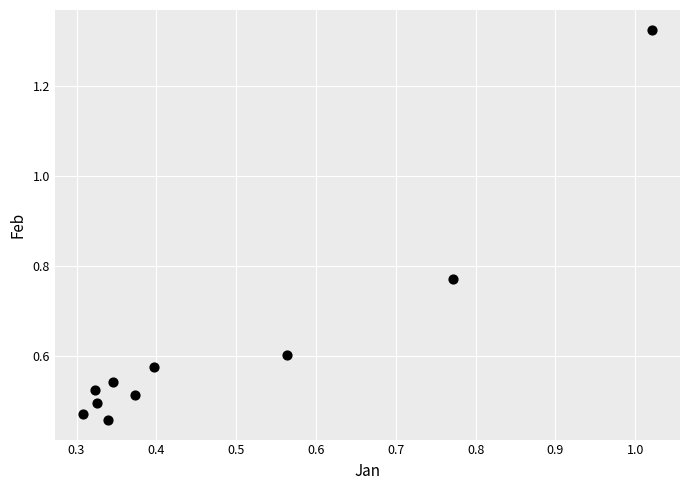

What is the range of X values (max minus min)?

0.7